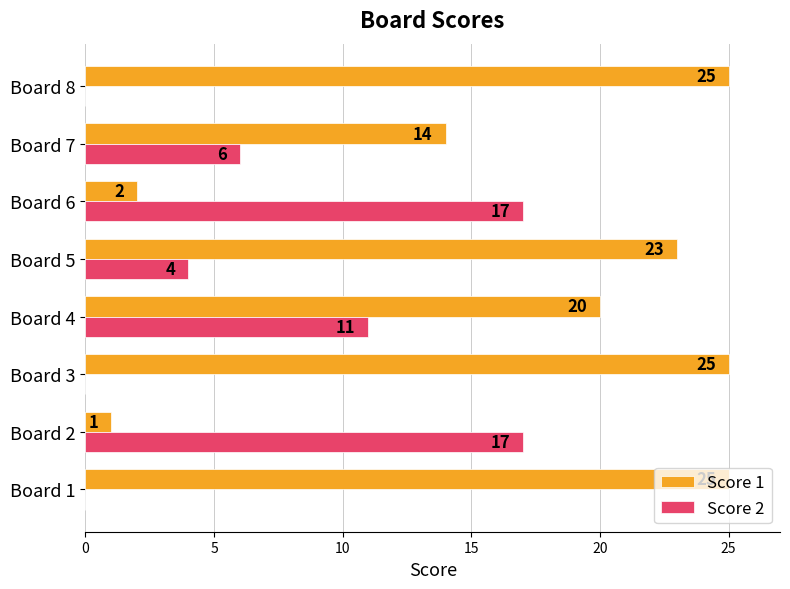

Is it true that Score 1 equals 4 at Board 4?

False